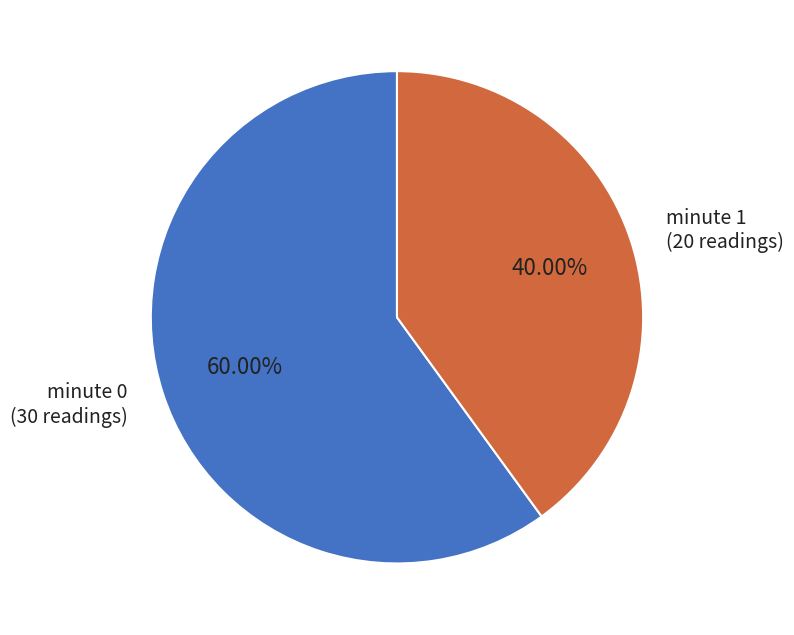

Approximately how many times larger is the value at minute 1 compared to minute 0?

0.7